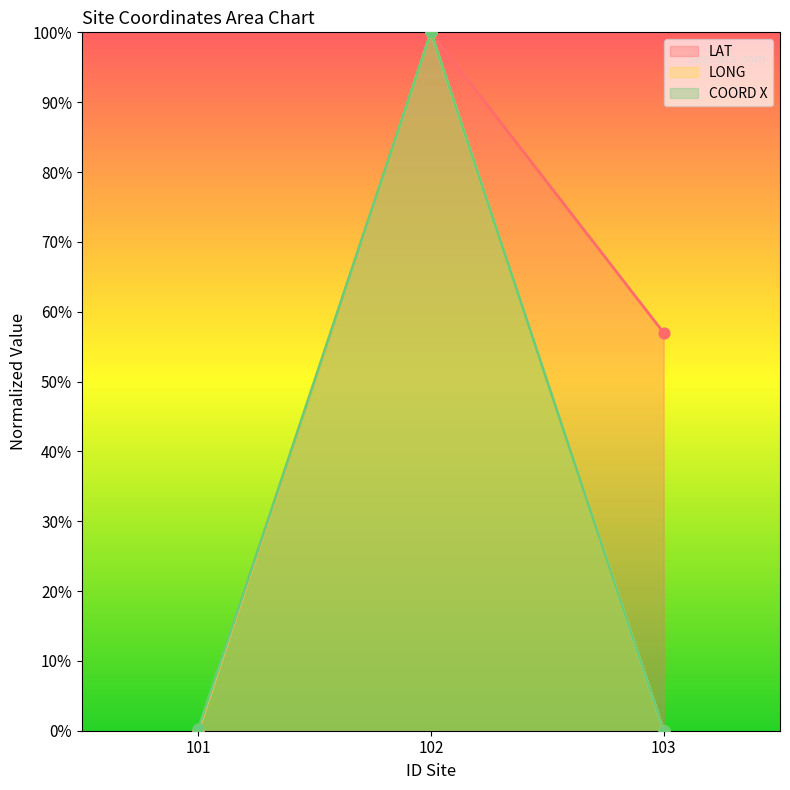

Which series has the largest Y range (max minus min)?

LAT